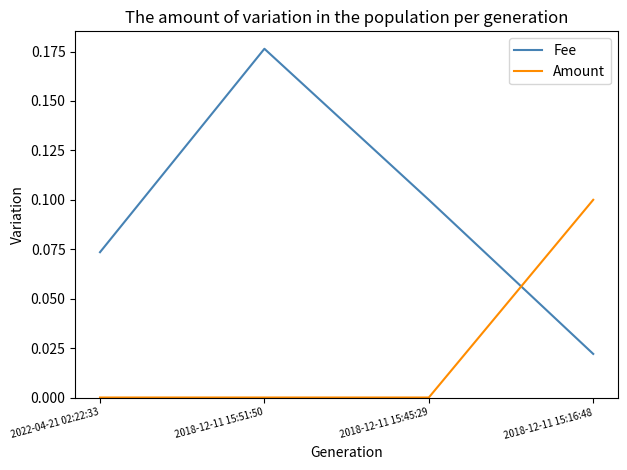

At which category is the sum across all series the highest?

2018-12-11 15:51:50